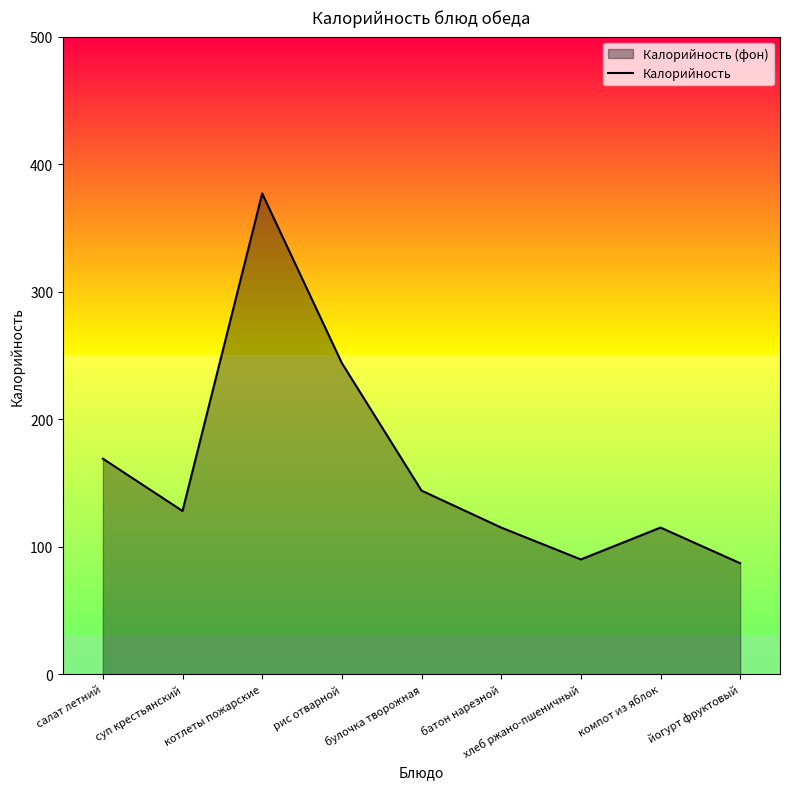

What is the label of the 8th point from the left?

компот из яблок